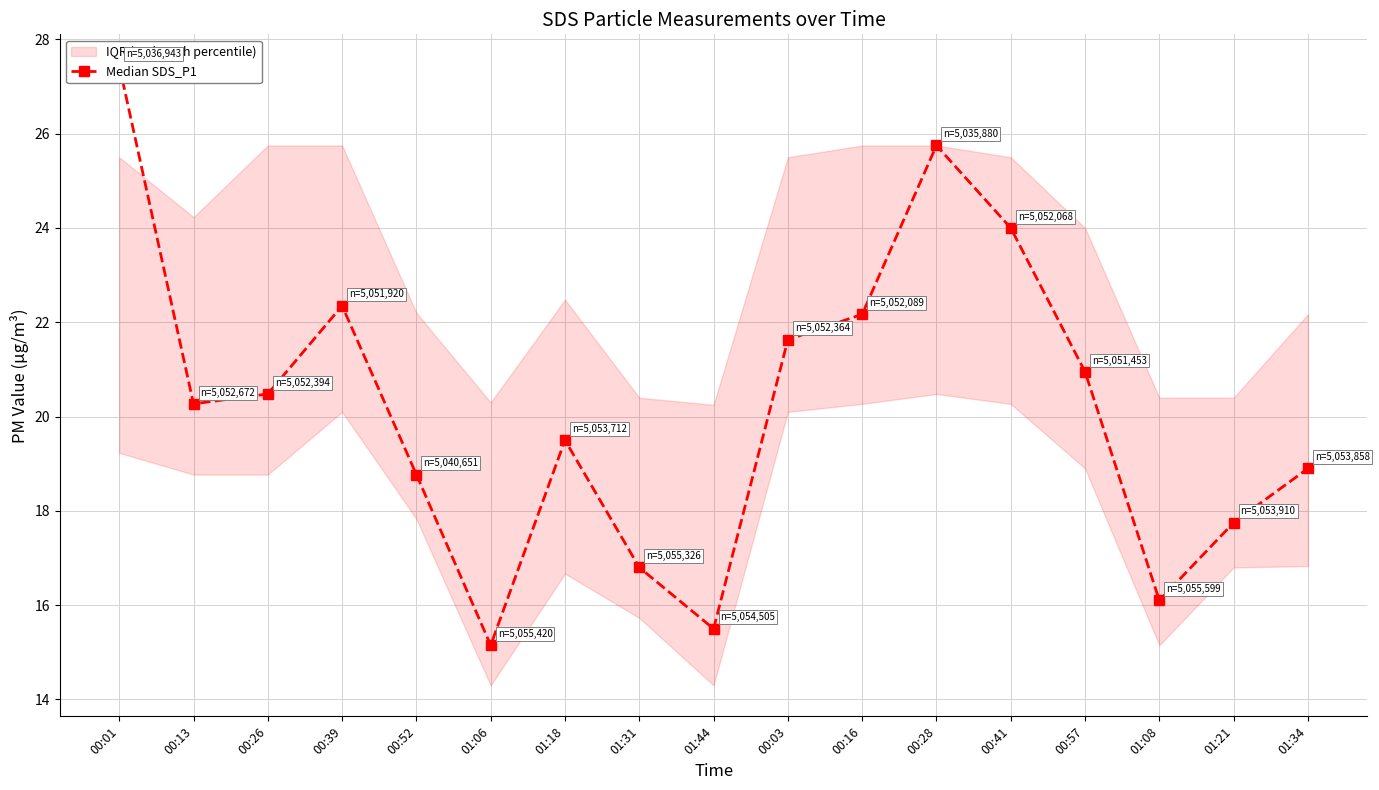

At which category does the data reach its first local peak?

00:39